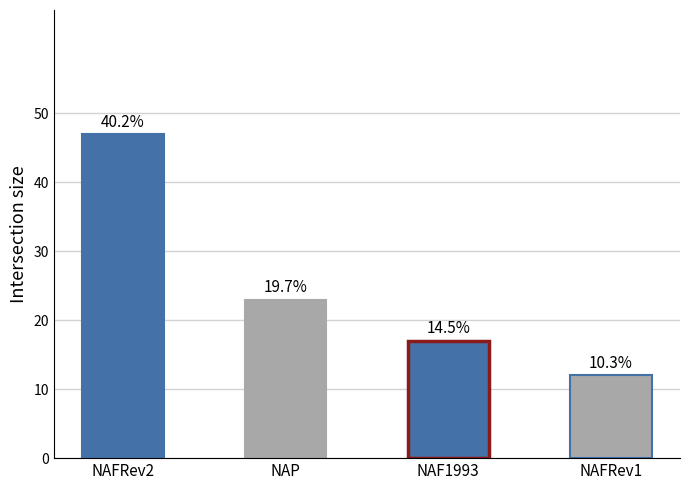

How many bars are there in total?

4